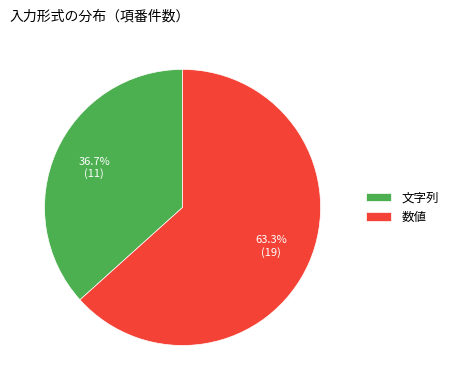

Between 数値 and 文字列, which is larger?

数値